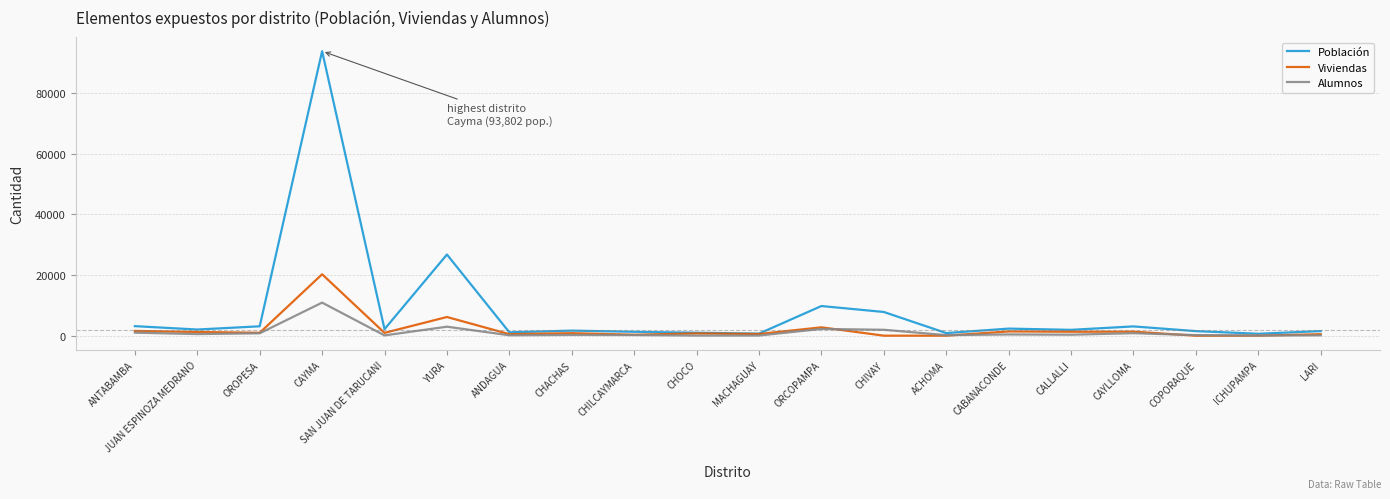

Rank the series by their maximum value, from lowest to highest.

Alumnos, Viviendas, Población